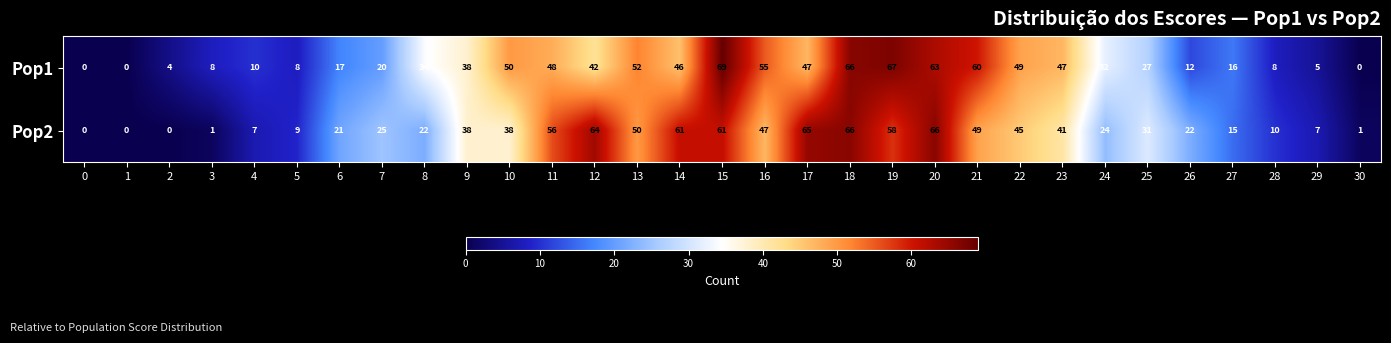

The Pop1 series shows 49 at 22. True or false?

True